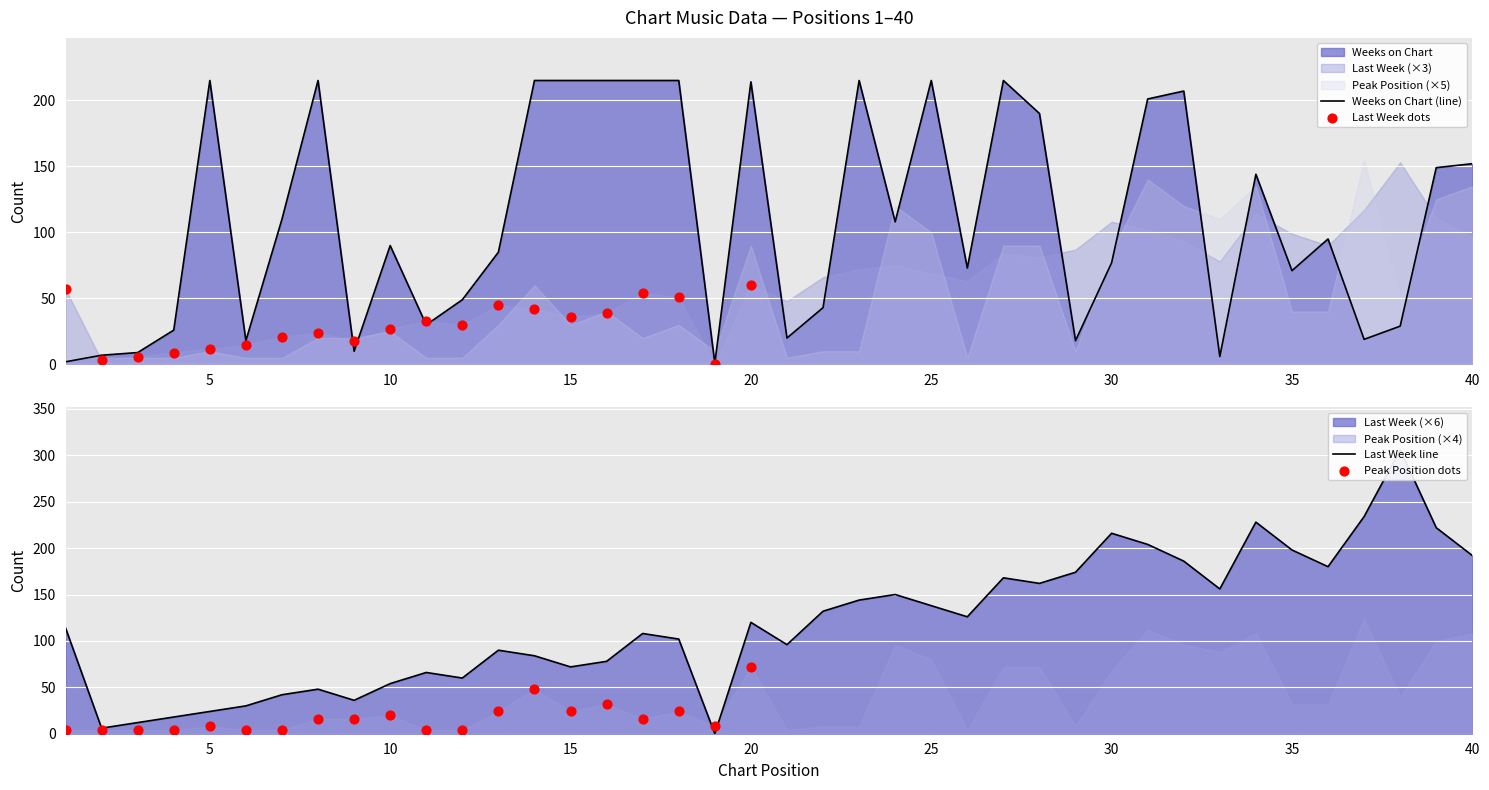

Which series has the largest total across all categories?

Last Week